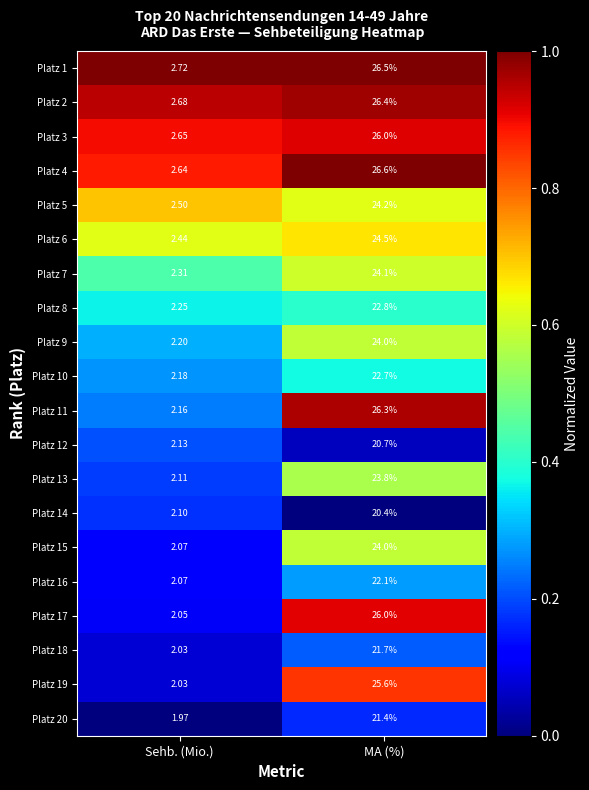

Which series has the widest spread of values?

Platz 11